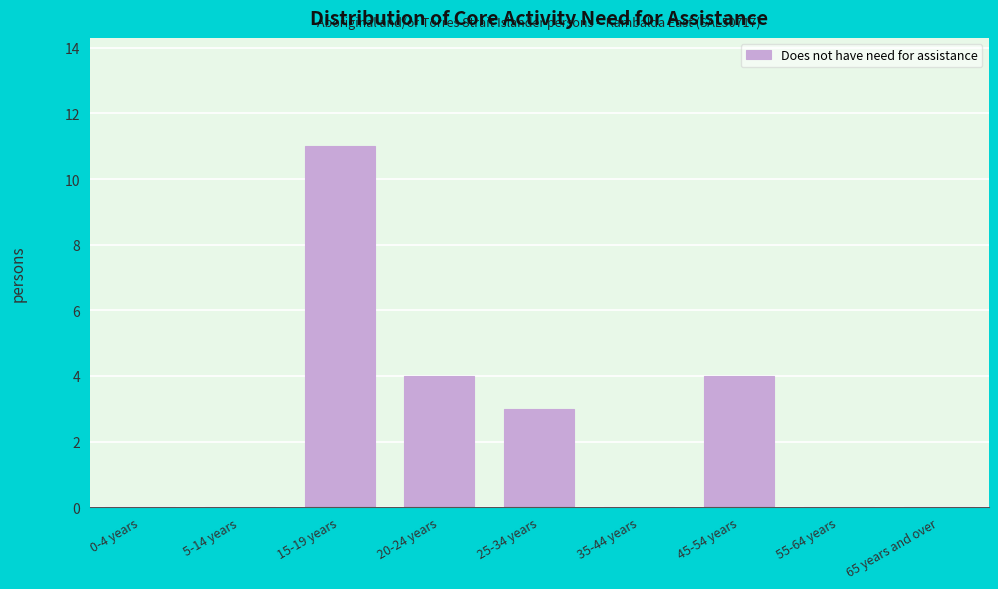

Reading left to right, transcribe all the data shown in this chart.

0-4 years=0	5-14 years=0	15-19 years=11	20-24 years=4	25-34 years=3	35-44 years=0	45-54 years=4	55-64 years=0	65 years and over=0